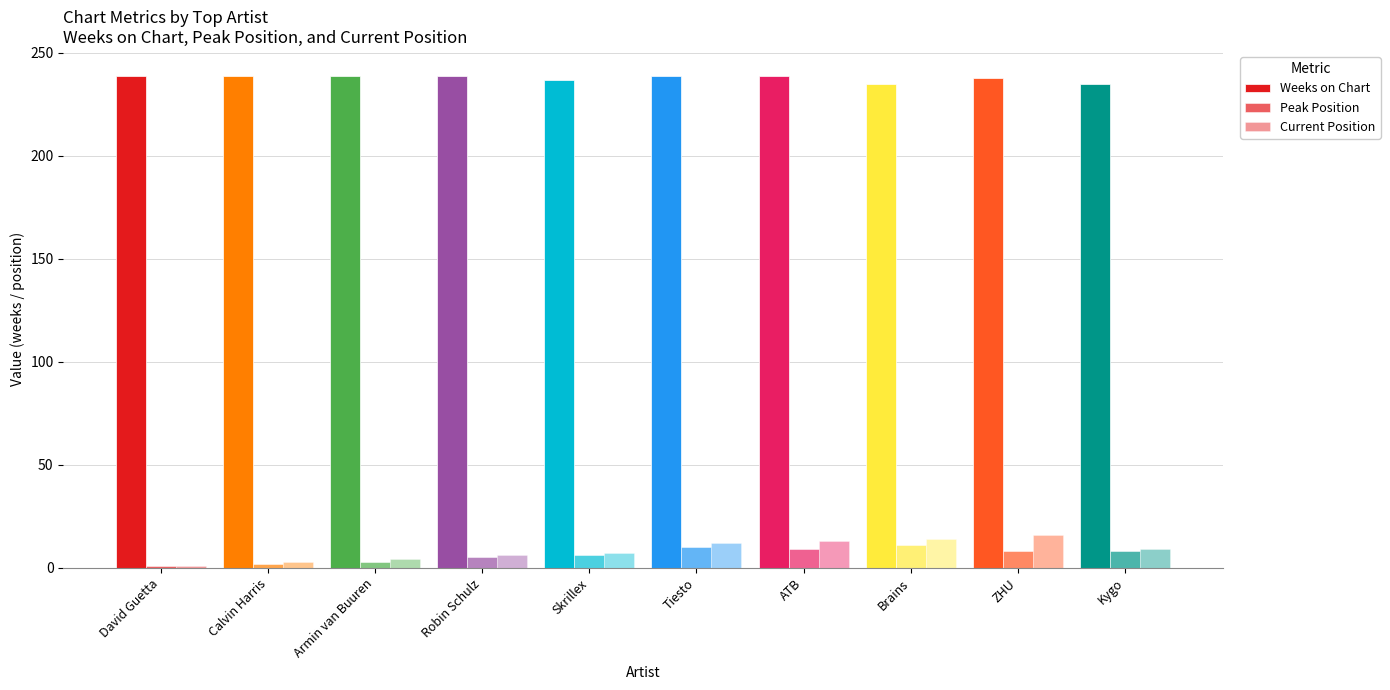

At which category is the sum across all series the highest?

ZHU